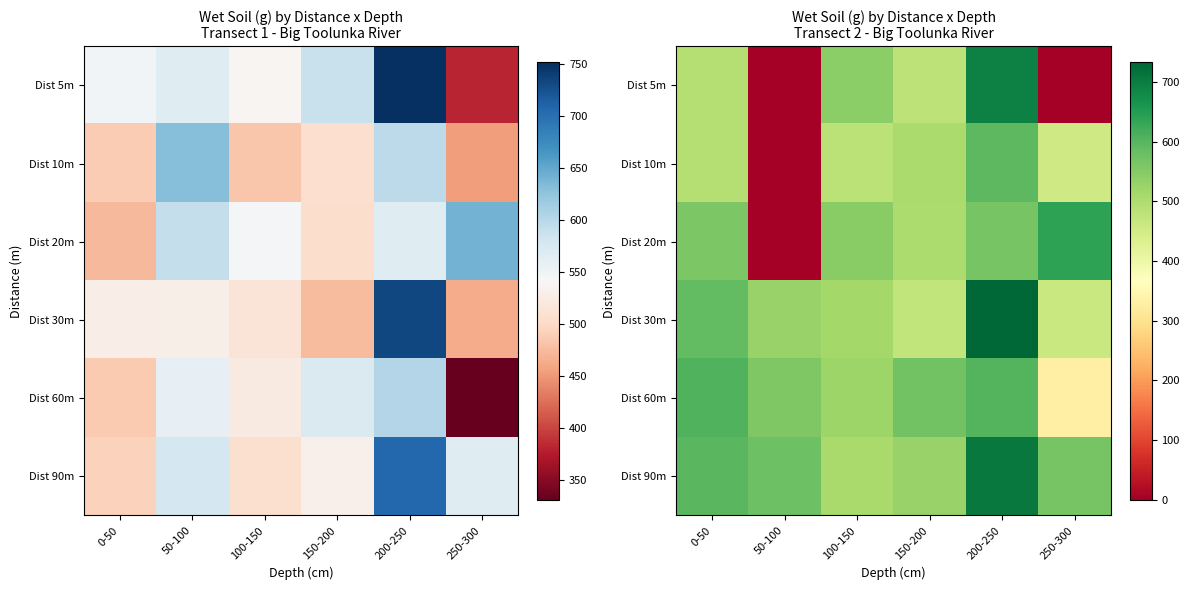

Which category has the lowest value in the Dist 20m series?

50-100